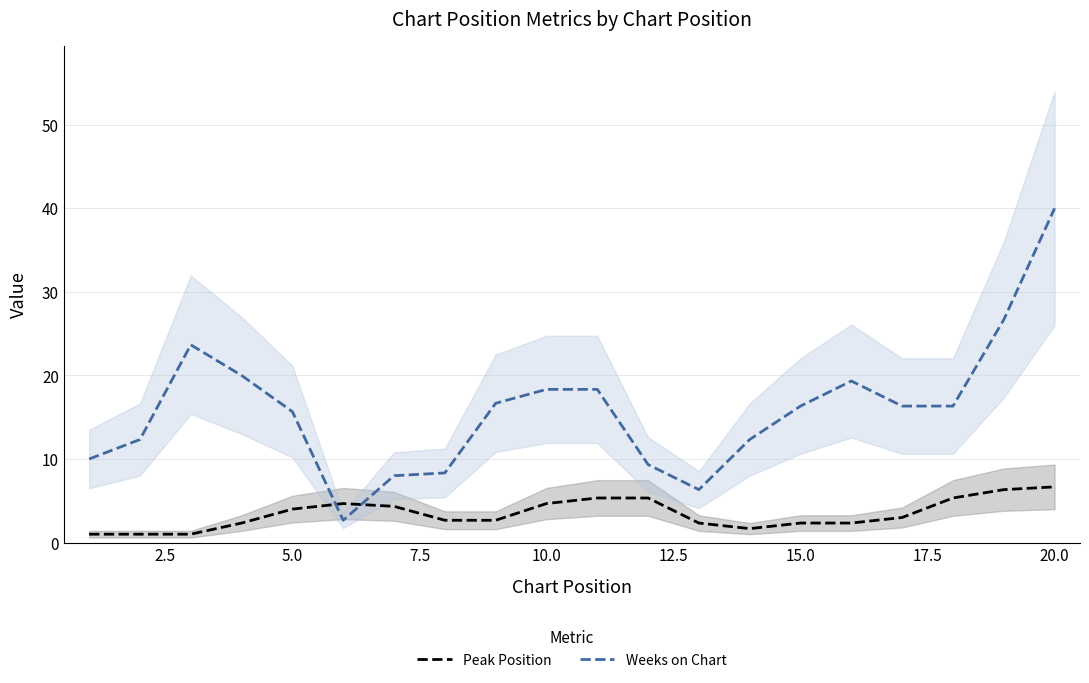

What are all the series names shown in the legend?

Peak Position, Weeks on Chart